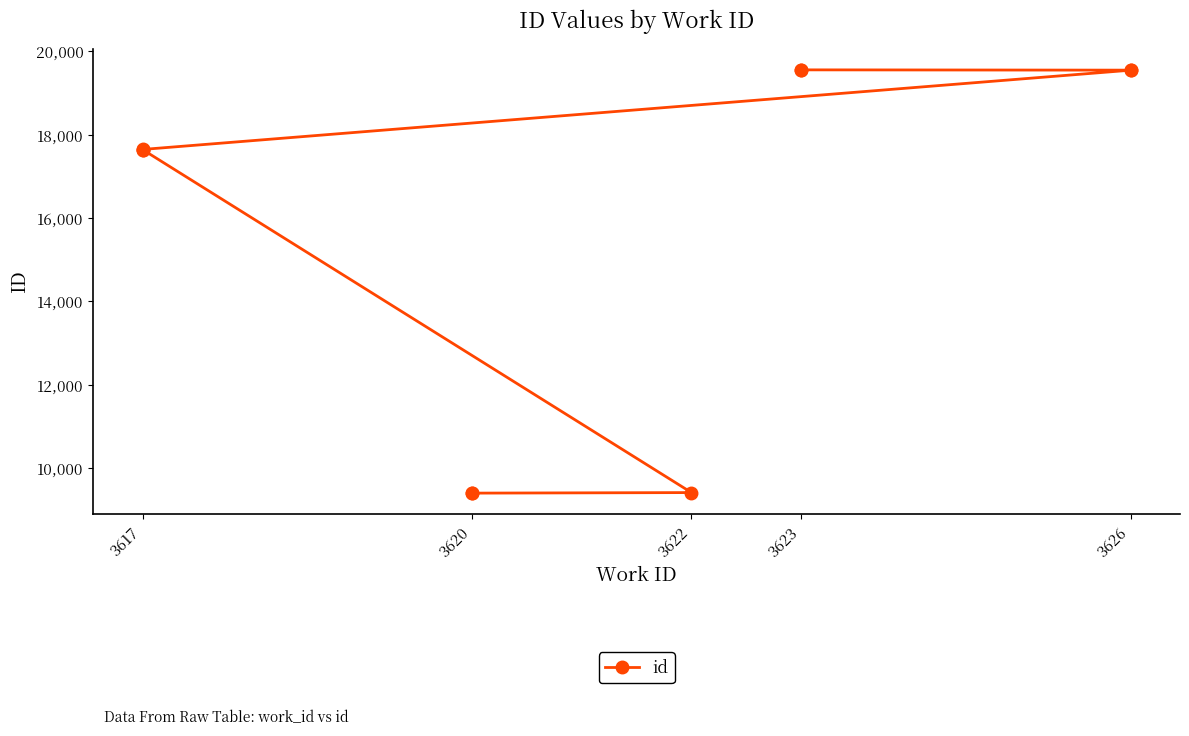

True or false: the data shows 11994 at 3623.

False